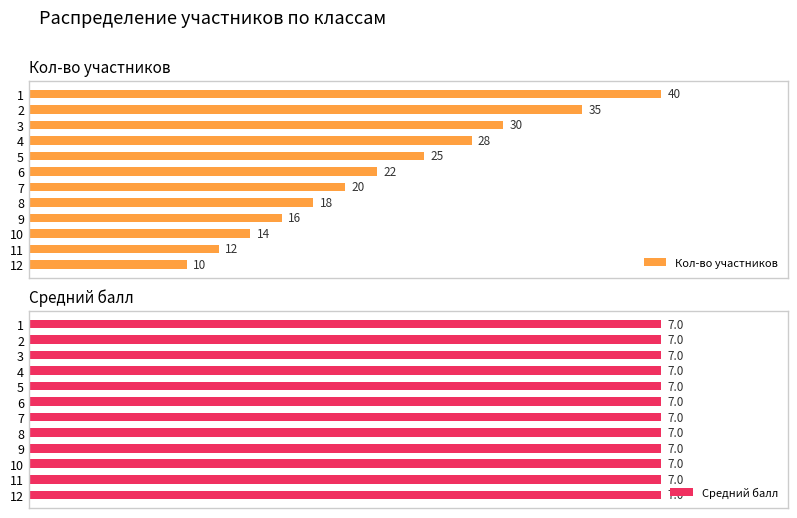

How many data points in Кол-во участников are less than 22?

6